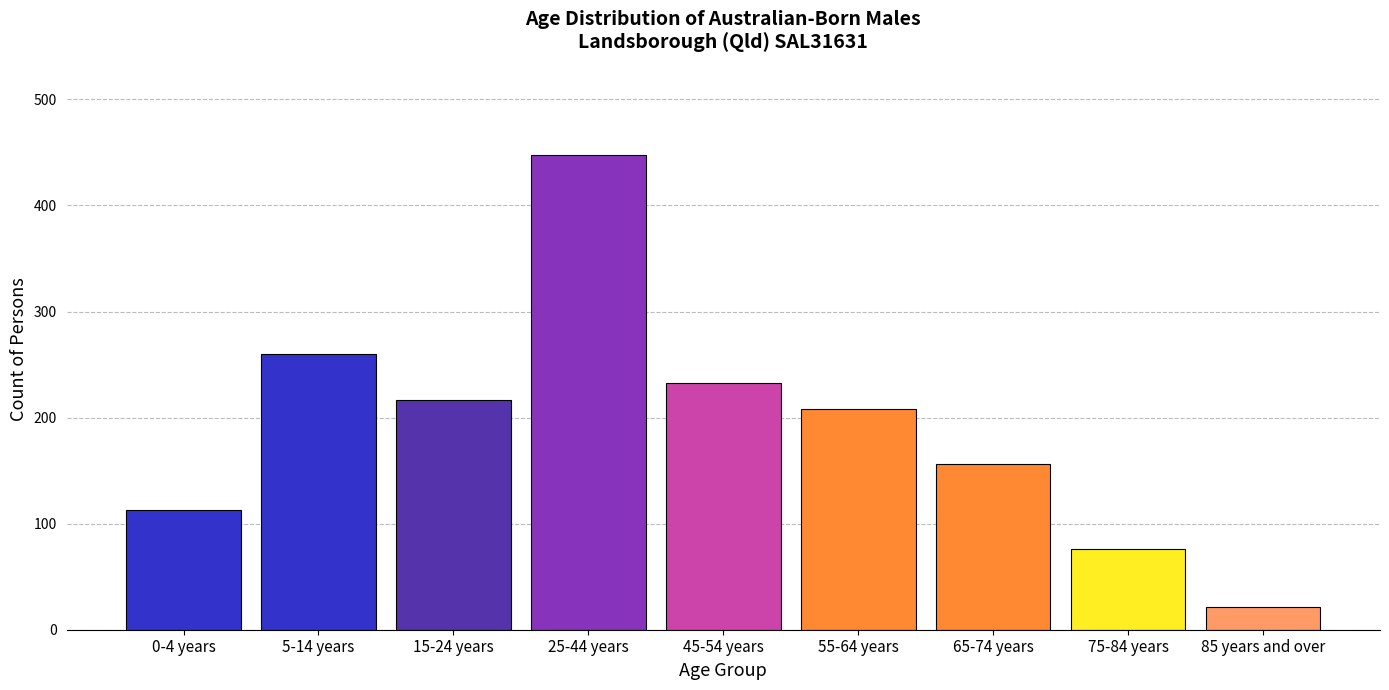

Reading right to left, what are all the values shown in this chart?

85 years and over=21	75-84 years=76	65-74 years=156	55-64 years=208	45-54 years=233	25-44 years=448	15-24 years=217	5-14 years=260	0-4 years=113